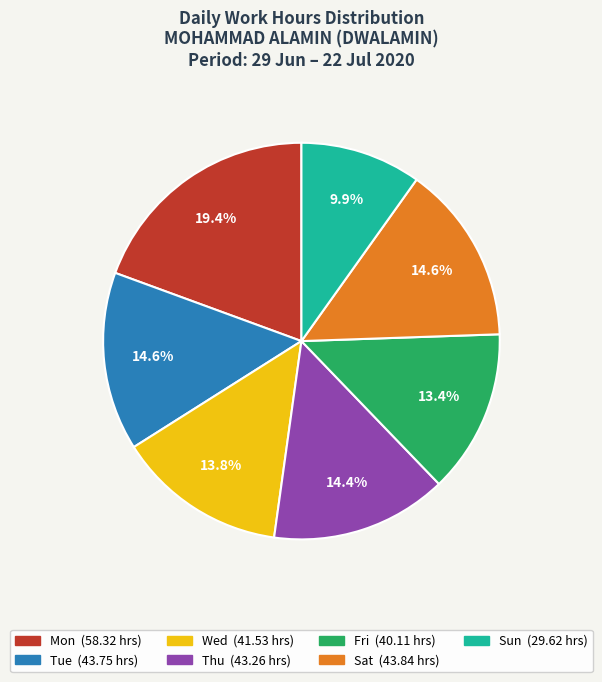

Count the number of slices in the pie.

7